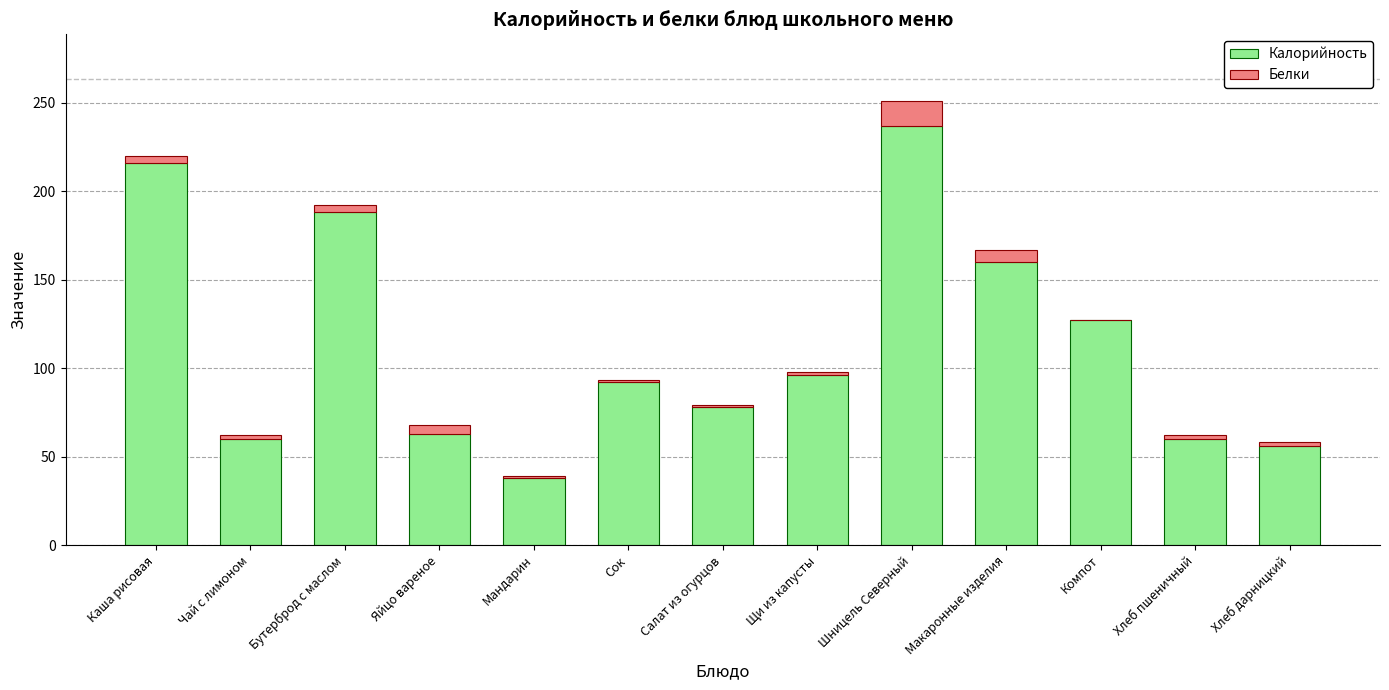

At which category is the sum across all series the highest?

Шницель Северный